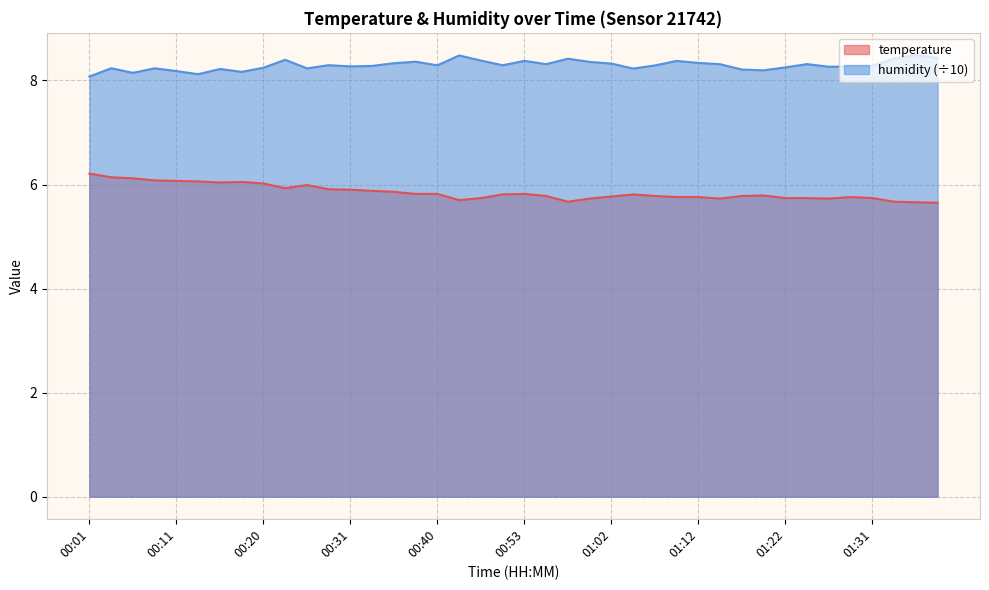

Between 01:00 and 00:03, which is larger?

00:03